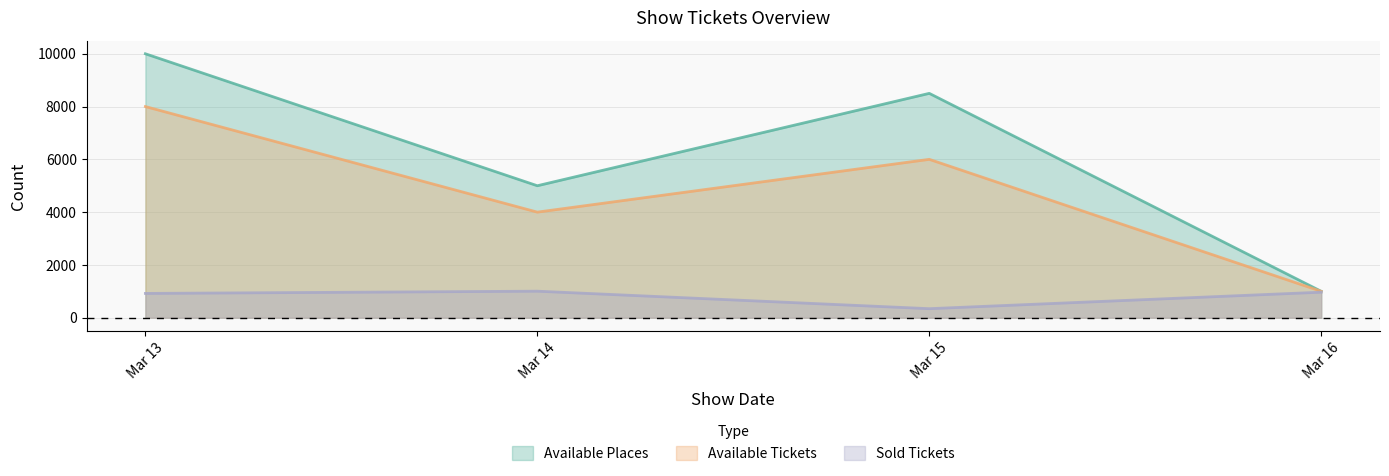

Does the chart have visible grid lines?

Yes